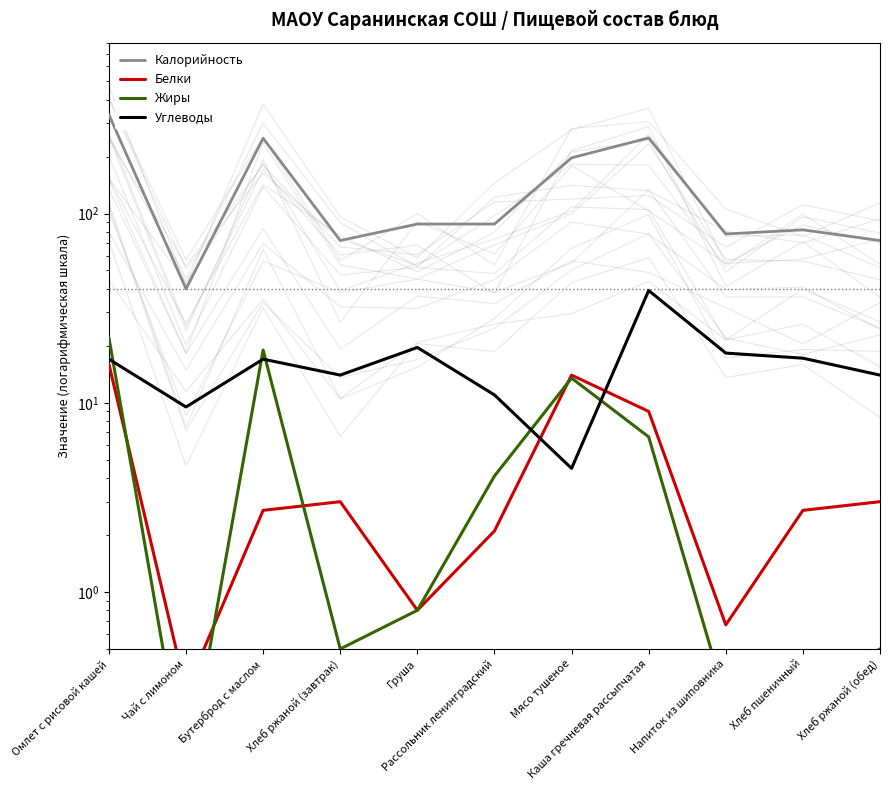

At which category does Калорийность reach its first local valley?

Чай с лимоном